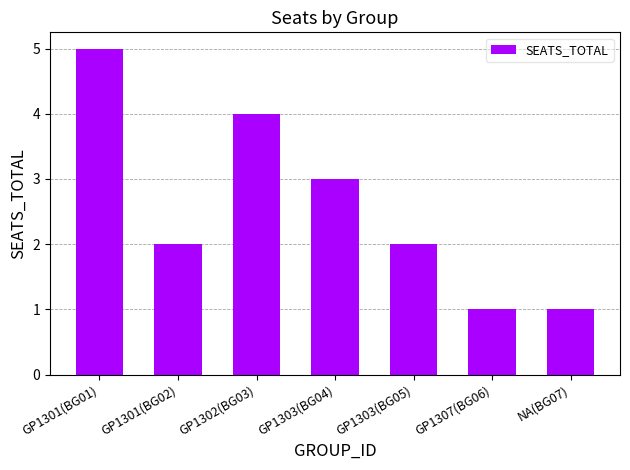

What is the change in value from GP1301(BG02) to GP1303(BG04)?

+1